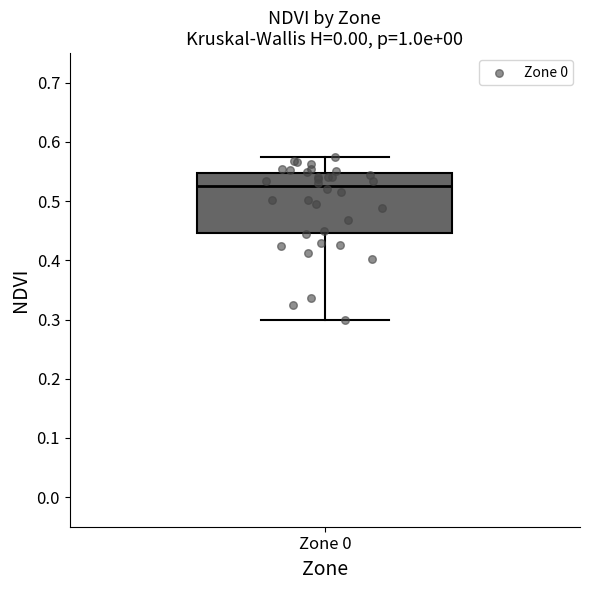

Where does the upper whisker of the box for Zone 0 end on the y-axis? The values are not printed on the chart, so give them approximately, as read against the axis.

0.57